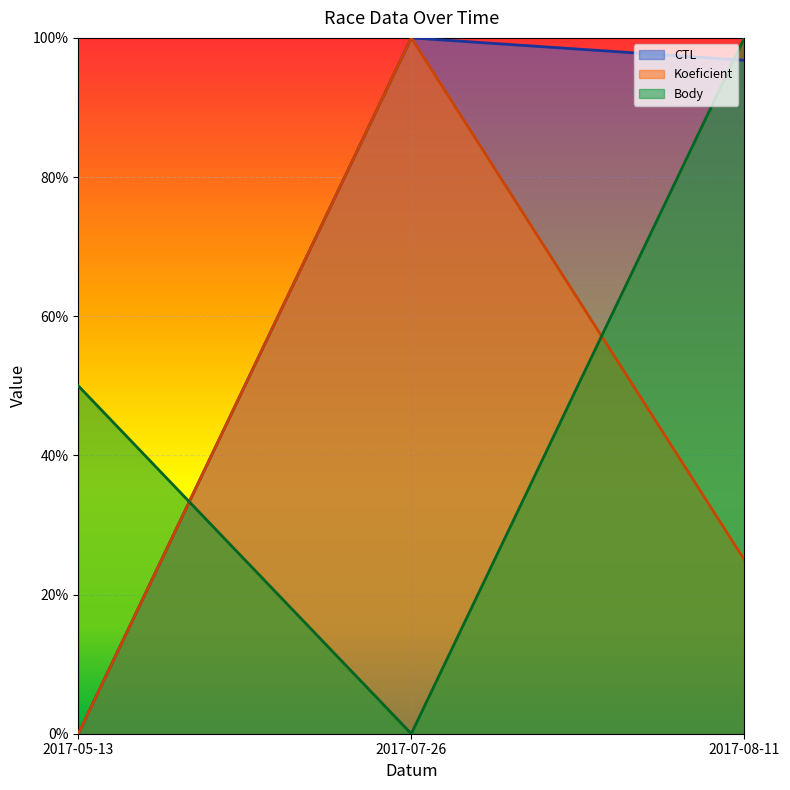

At which category does the chart reach its peak across all series?

2017-07-26